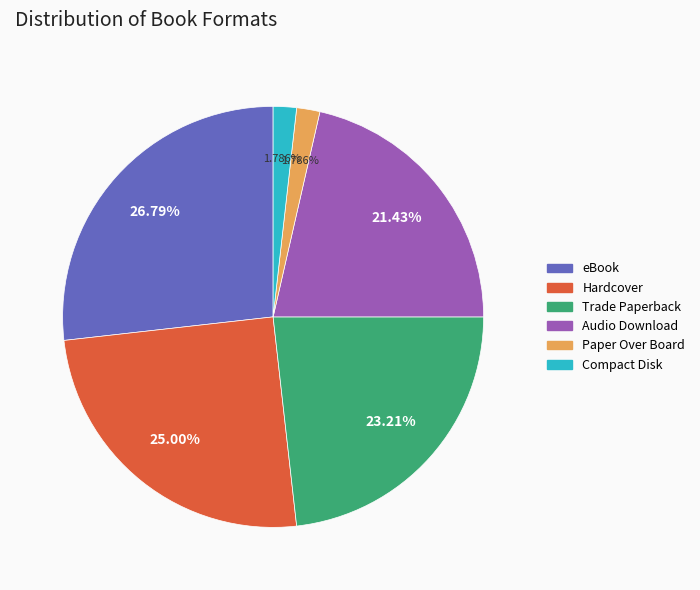

Which slice is the largest?

eBook